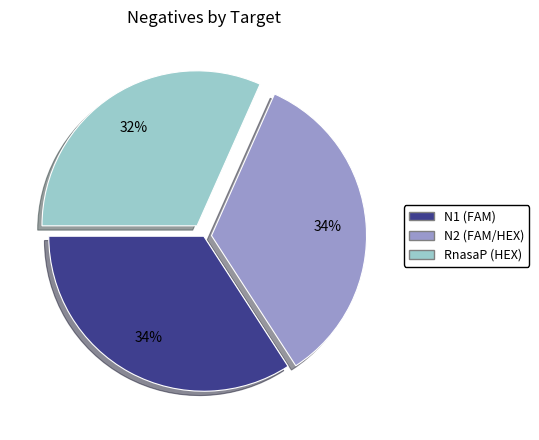

Approximately how many times larger is the value at N1 (FAM) compared to RnasaP (HEX)?

1.1